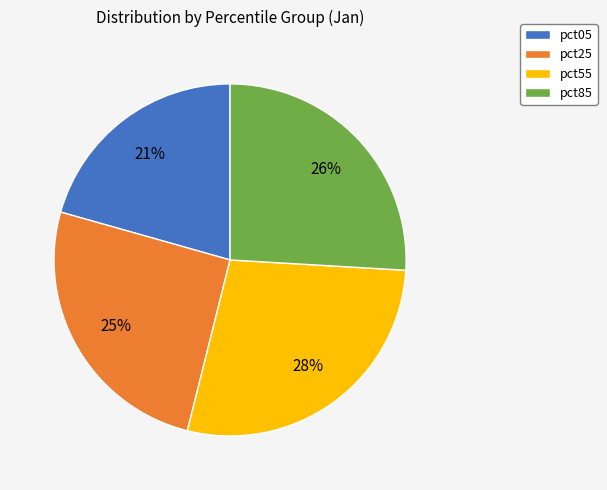

To the nearest percent, what is the combined percentage of pct25 and pct55?

53%